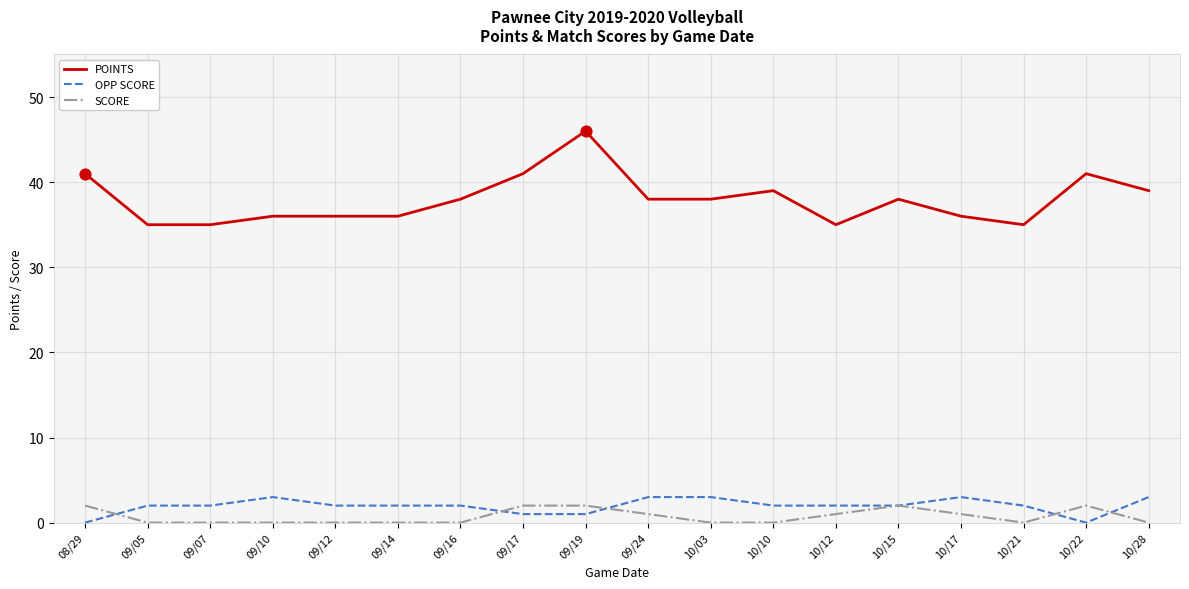

What is the spread (max minus min) of values at 09/10?

36